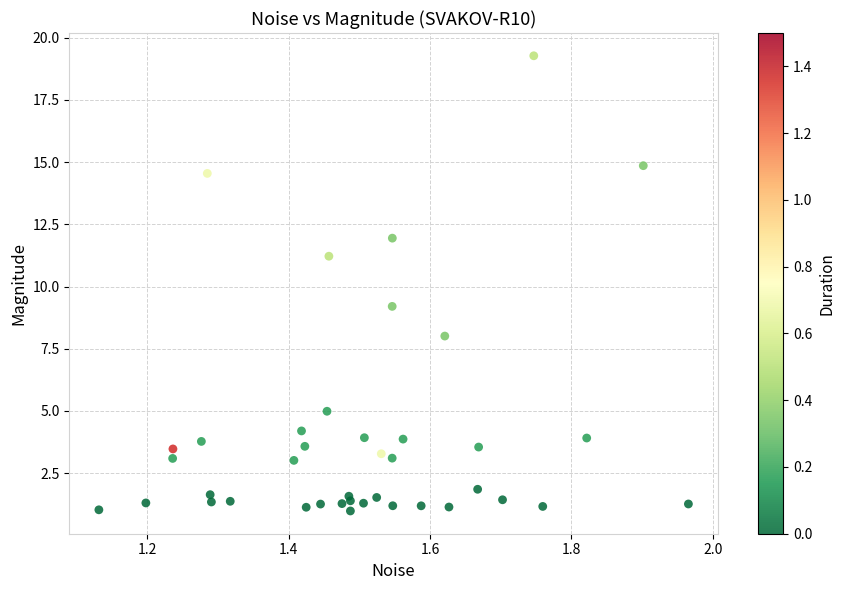

What Y value in the scatter plot is closest to 10?

9.2